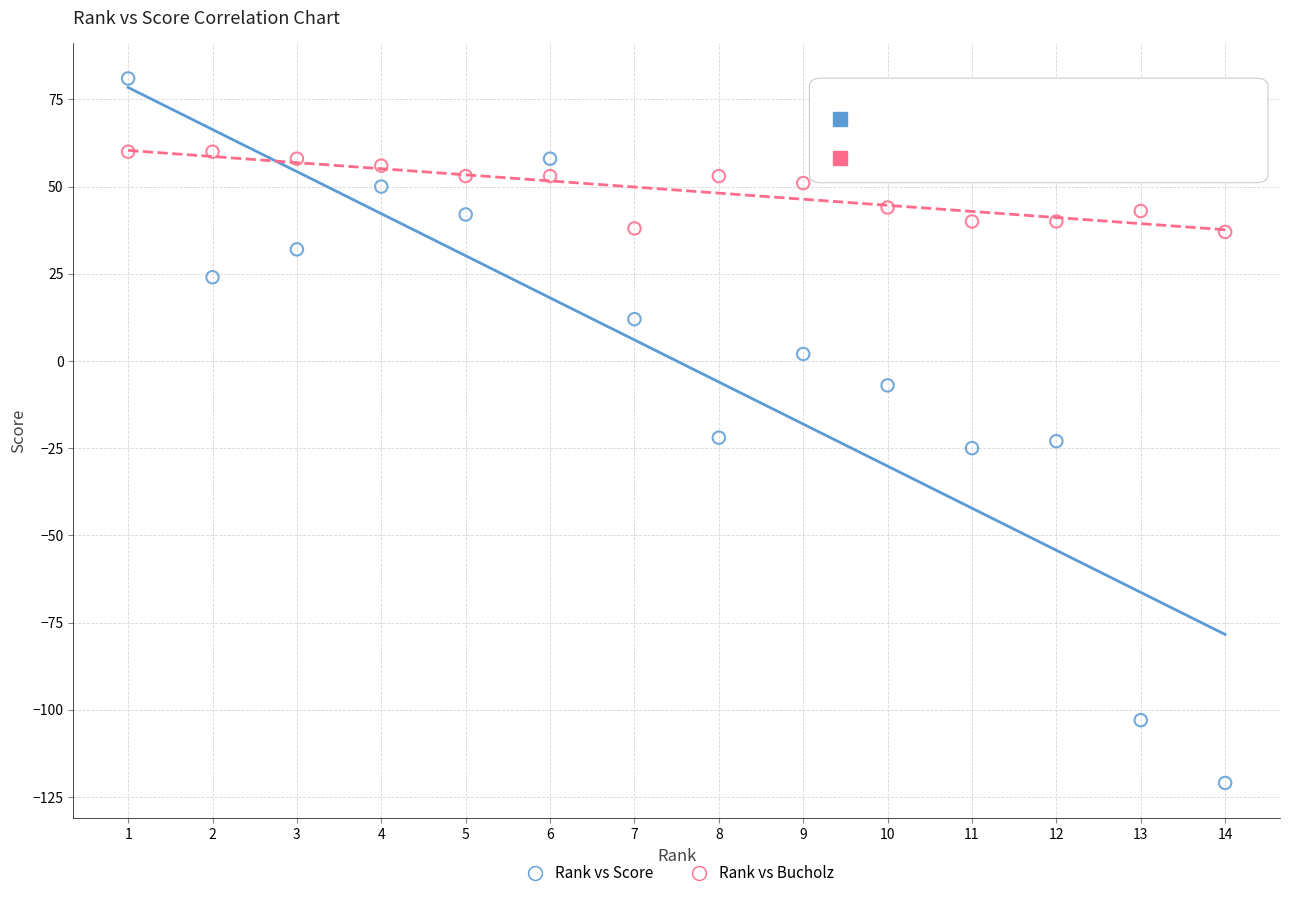

Across all data points, what is the range of X values (max minus min)?

13